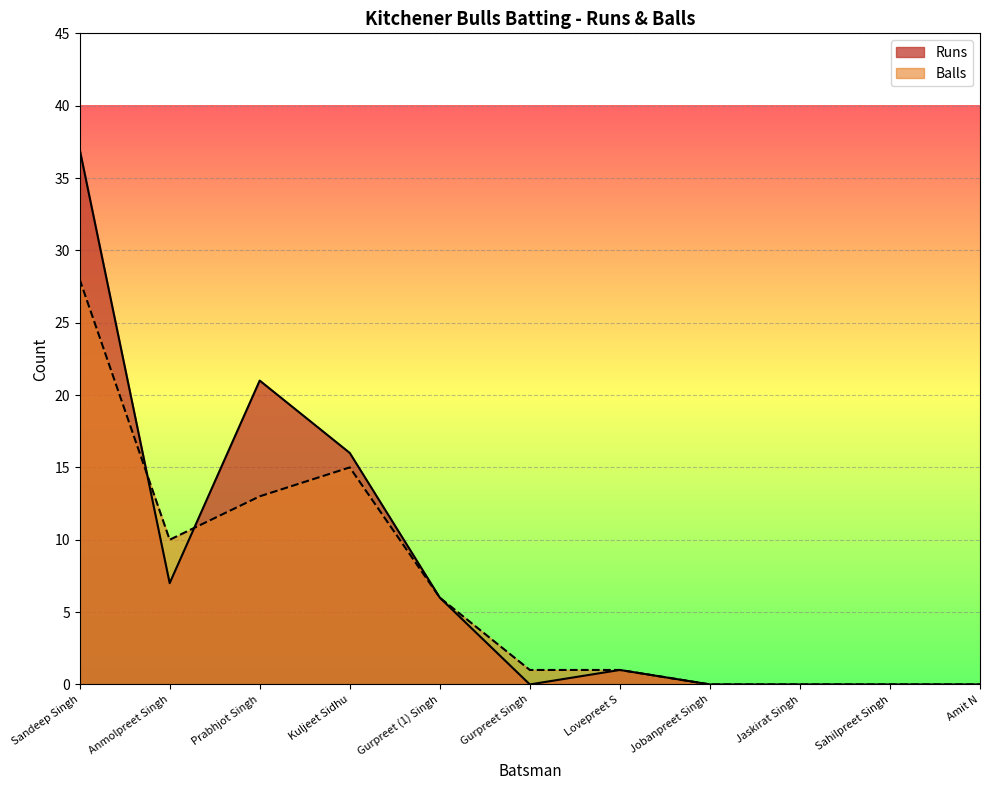

In Runs, how many points are higher than both neighbors (excluding endpoints)?

2